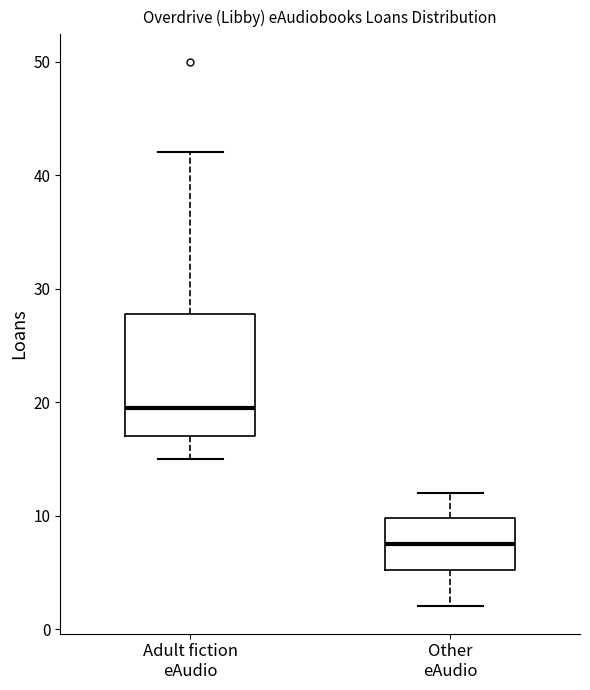

Which box has the highest median line?

Adult fiction eAudio